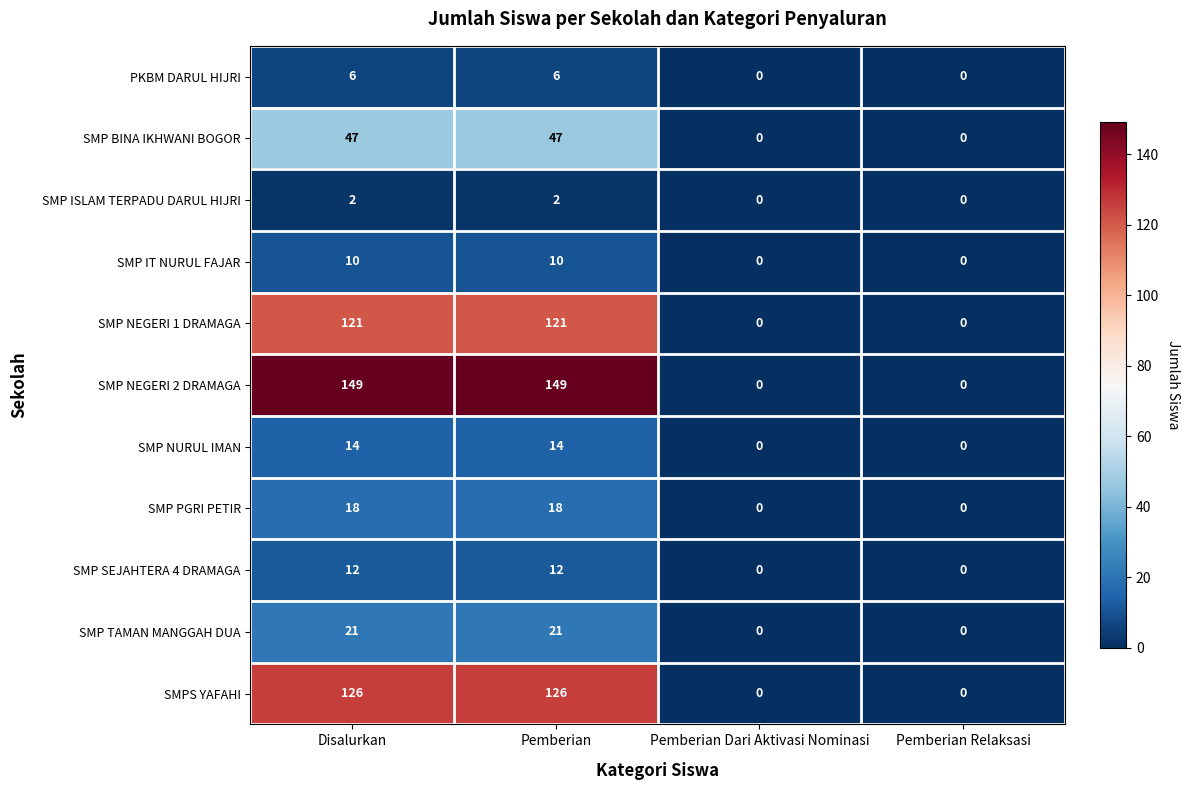

How many SMPS YAFAHI values are between 0 and 126?

4